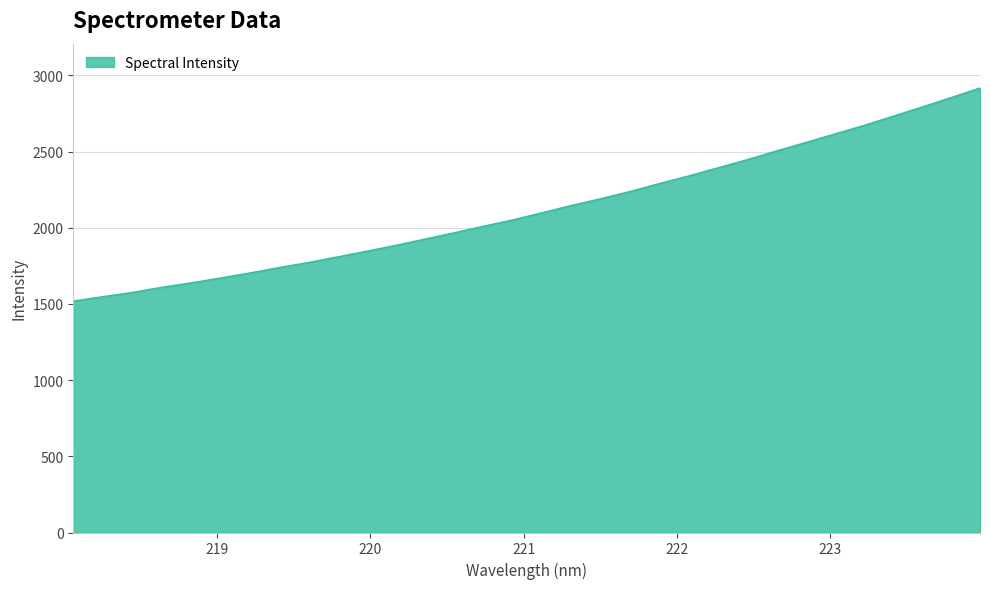

Count the number of values greater than 2096.

16